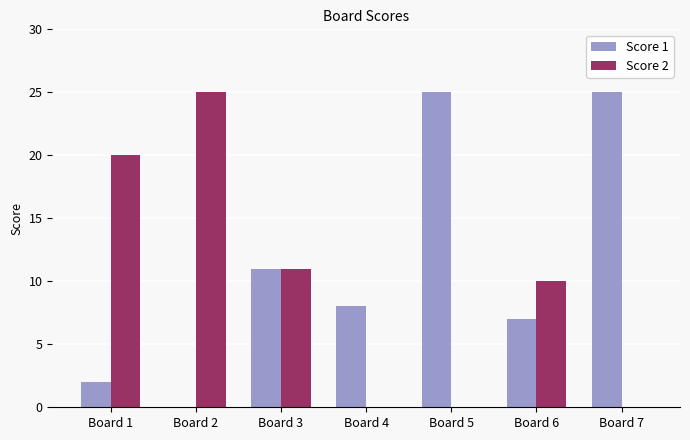

True or false: Score 1 has a value of 8 at Board 3.

False